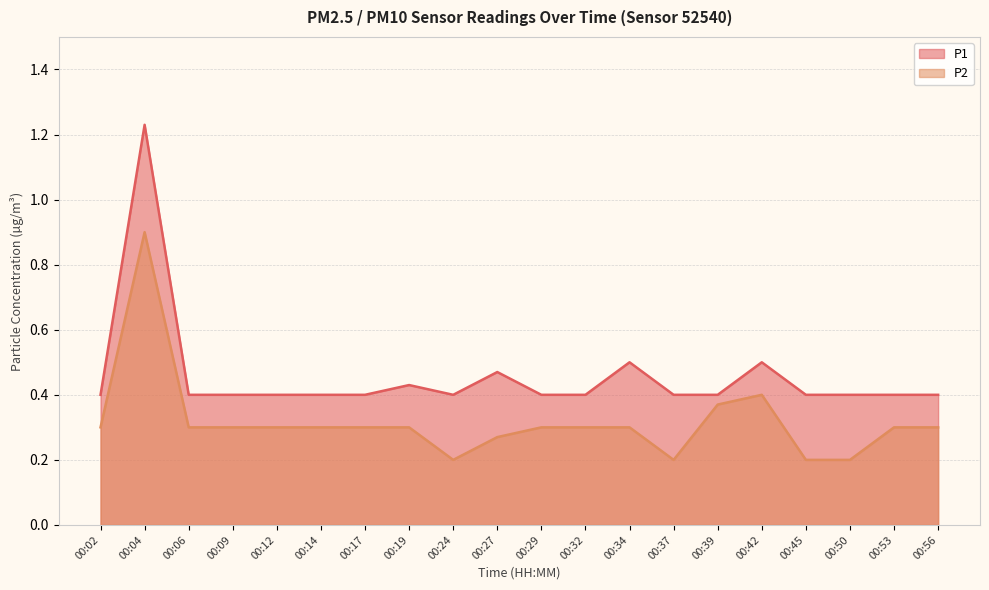

Count the P2 values in the range 0 to 1.

20